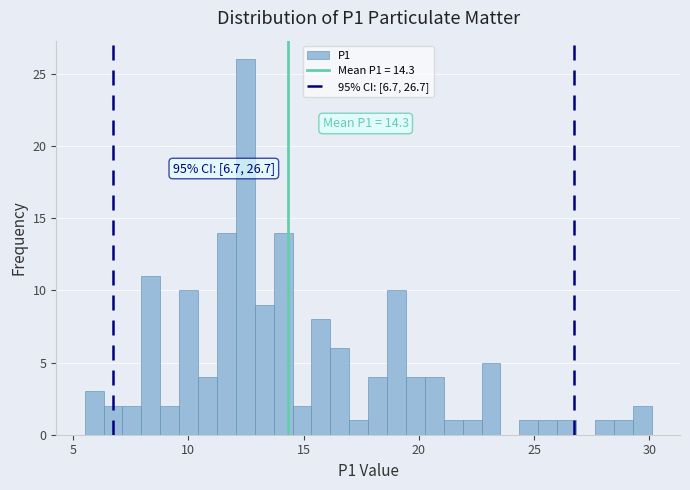

Read against the x-axis, roughly where is the centre of the tallest bar?

12.5